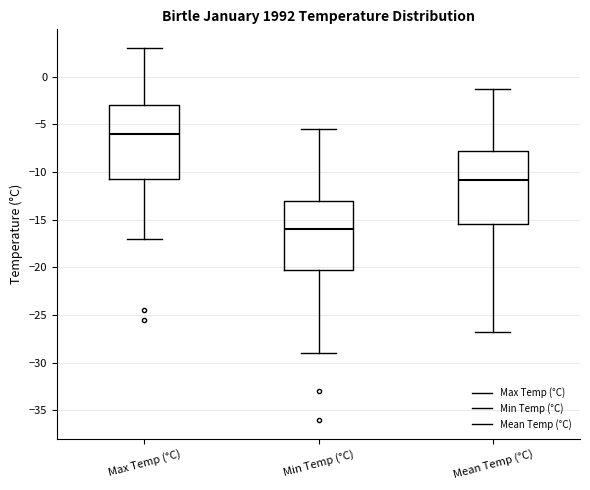

Reading left to right, read every box against the y-axis: the position of its median line, the range the box covers, and the ends of its whiskers. The values are not printed on the chart, so give them approximately, as read against the axis.

Max Temp (°C): median -6.0, box -10.5 to -3.0, whiskers -17.0 to 3.0
Min Temp (°C): median -16.0, box -20.0 to -13.0, whiskers -29.0 to -5.5
Mean Temp (°C): median -11.0, box -15.5 to -8.0, whiskers -27.0 to -1.5